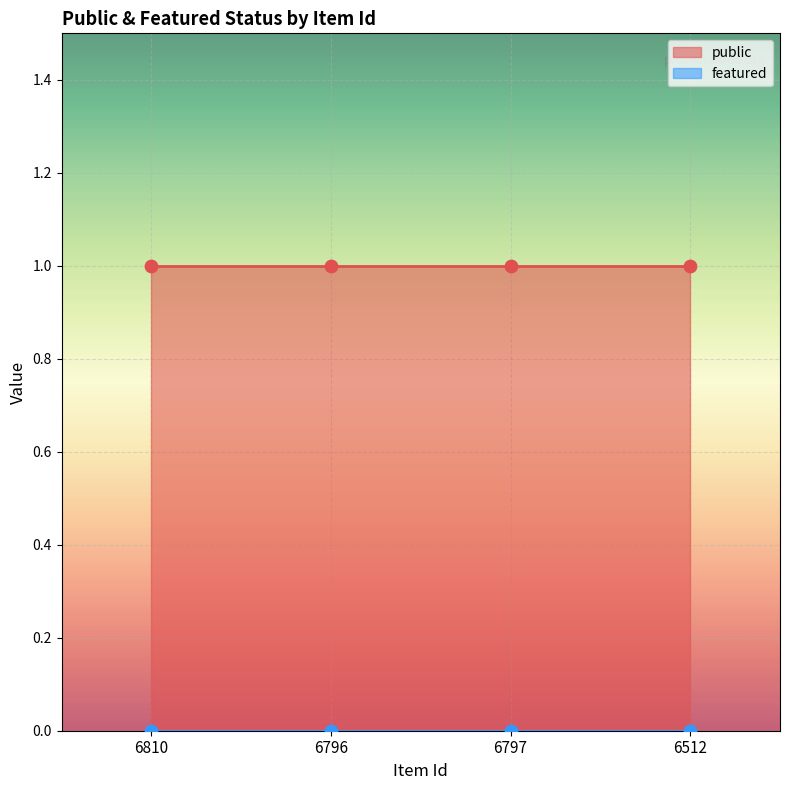

Which series contains the highest Y value?

public